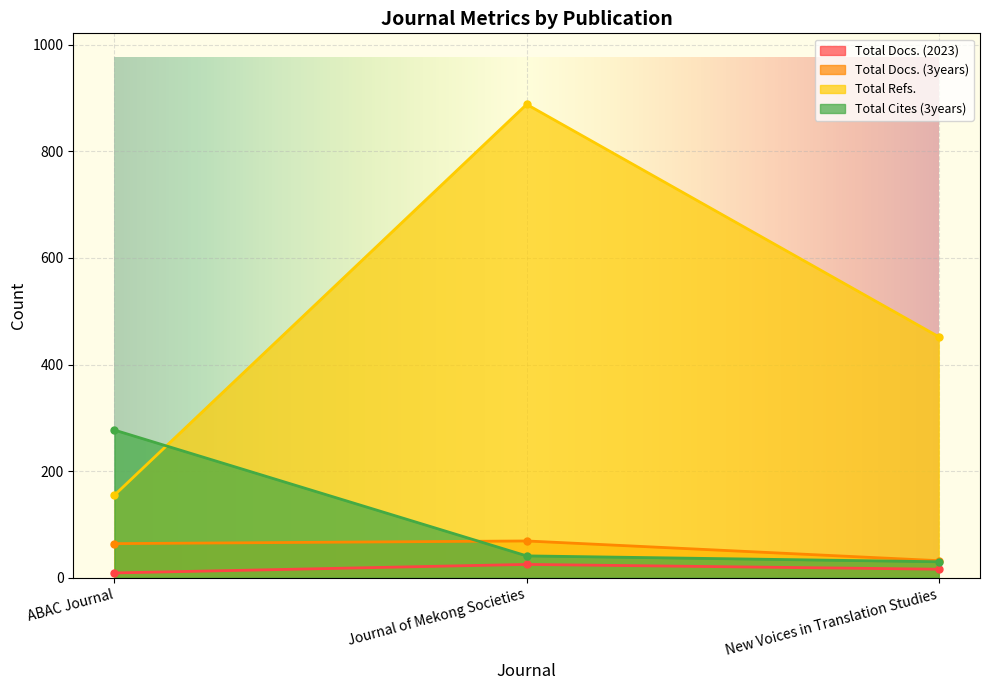

How many lines are shown in the chart?

4